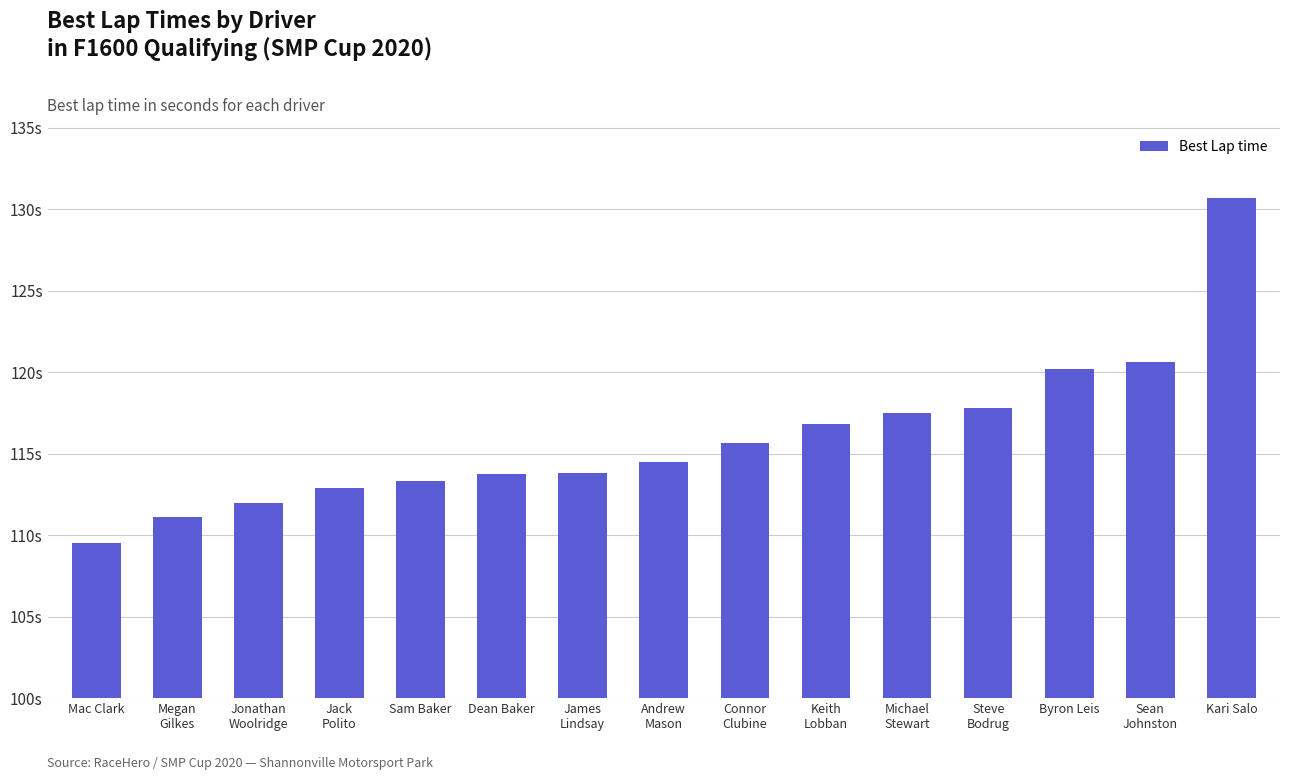

Does the chart contain any negative values?

No